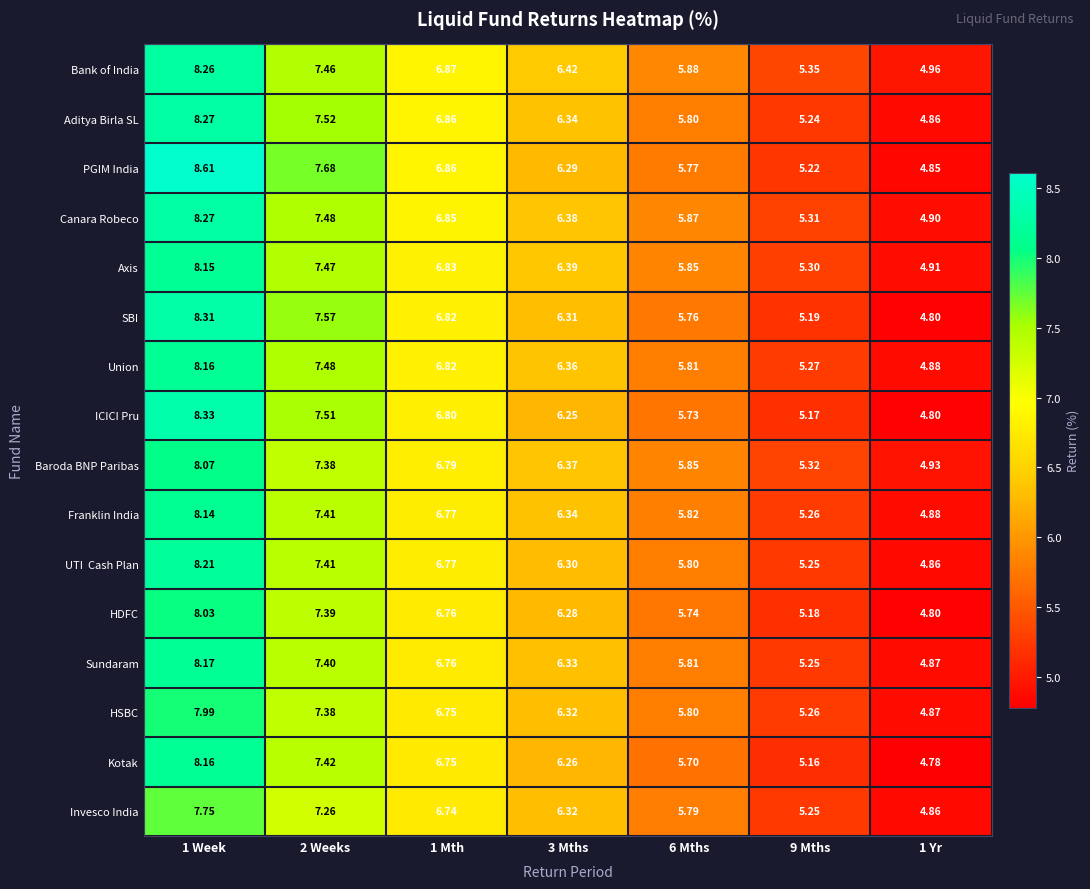

Which series has the largest range (max minus min)?

PGIM India